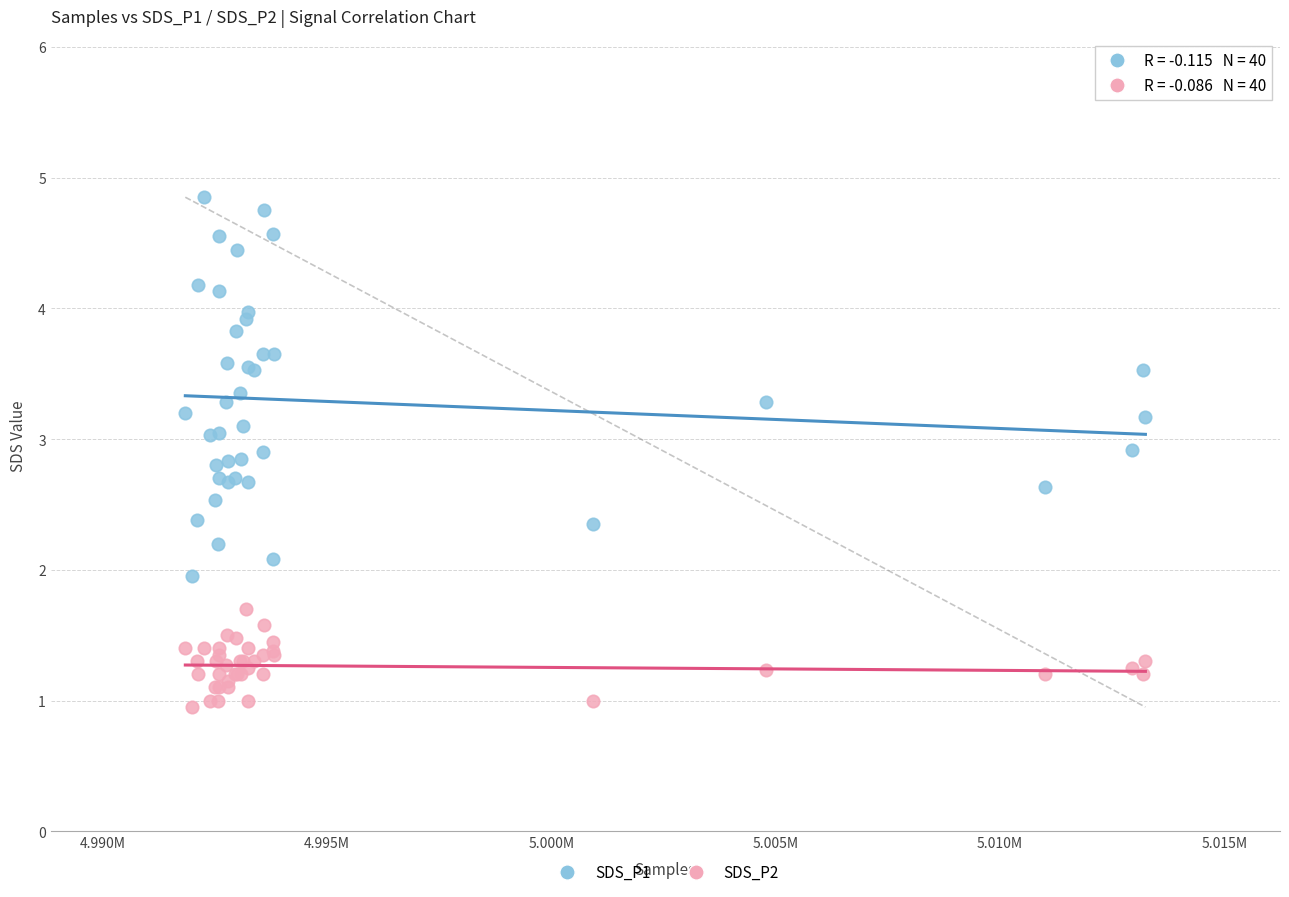

Which series reaches the minimum Y coordinate?

SDS_P2